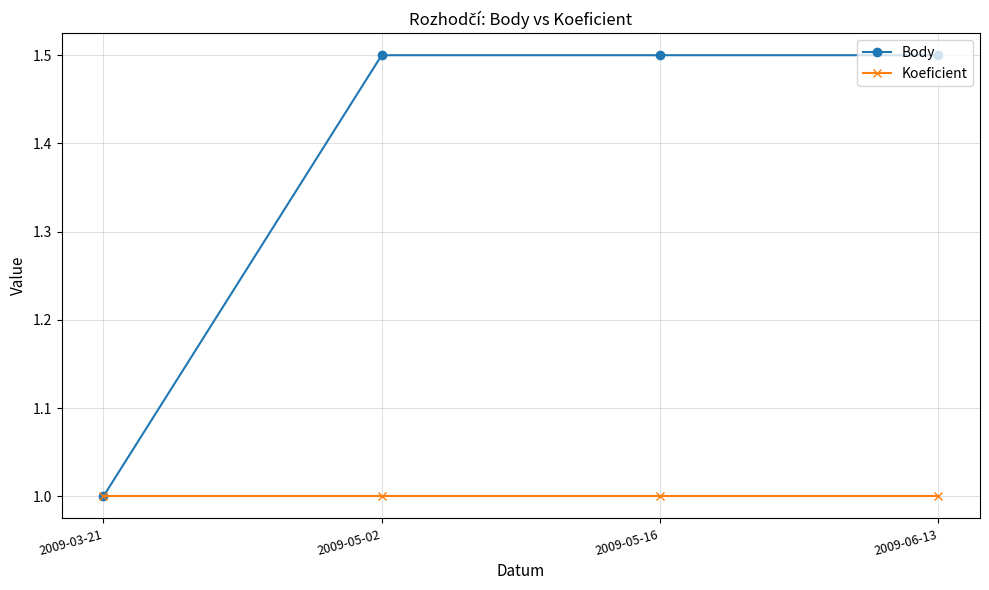

How many lines are shown in the chart?

2